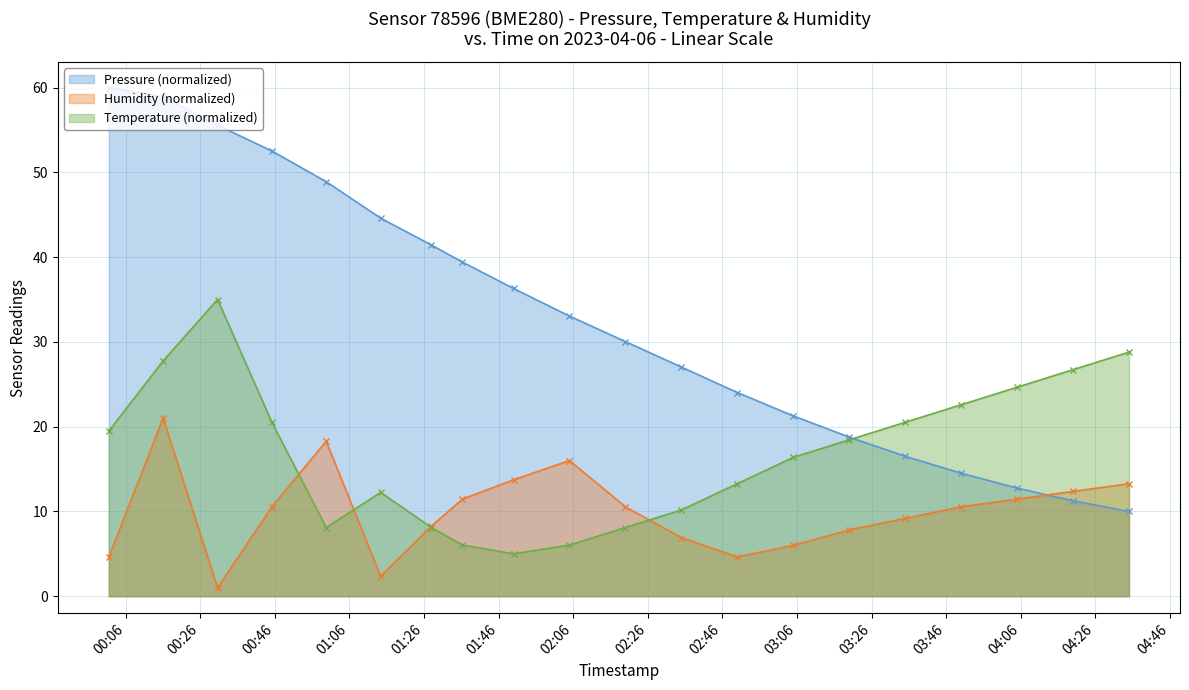

List the series in order of their peak value, highest first.

Pressure (normalized), Temperature (normalized), Humidity (normalized)